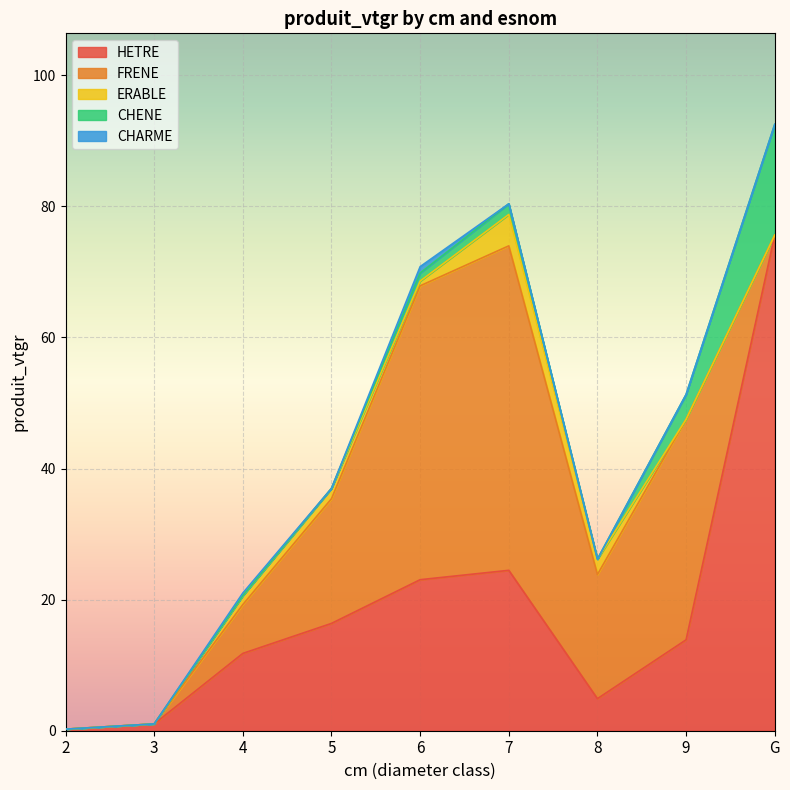

Rank the series by their maximum value, from lowest to highest.

CHARME, ERABLE, CHENE, FRENE, HETRE